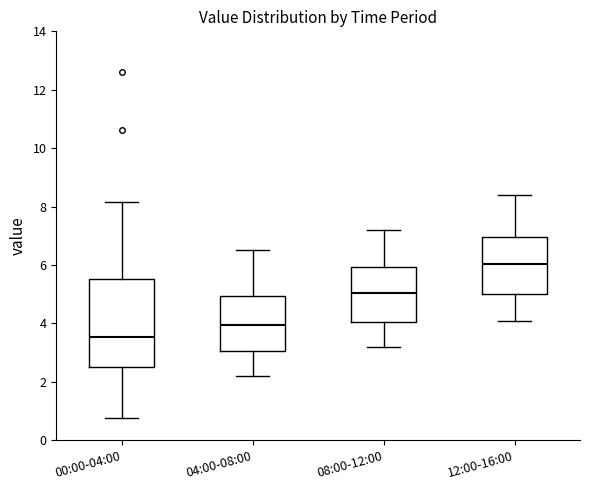

Where is the upper edge of the box for 00:00-04:00 on the y-axis? The values are not printed on the chart, so give them approximately, as read against the axis.

5.6